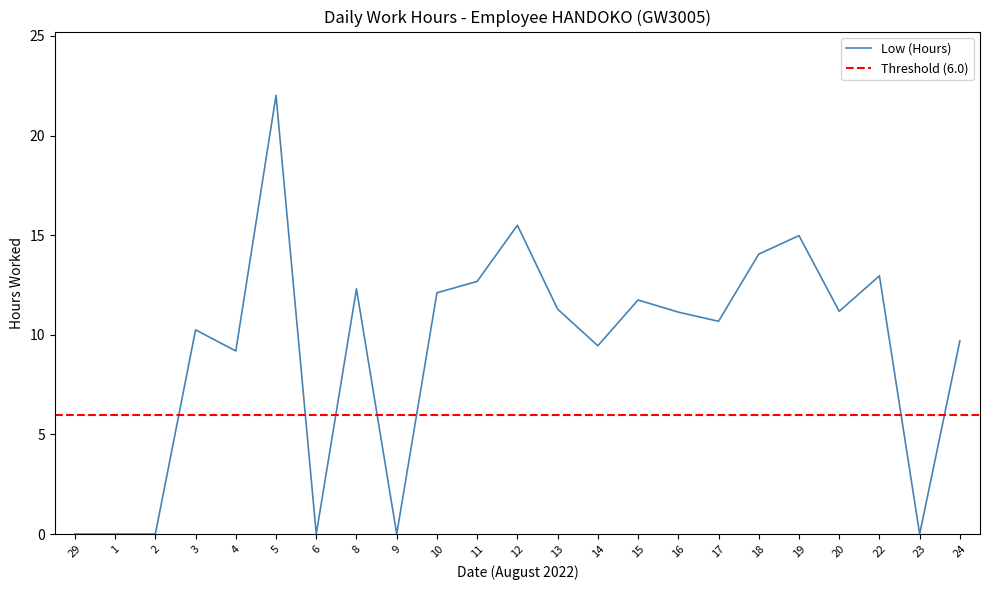

Rank the categories by value from lowest to highest.

29, 1, 2, 6, 9, 23, 4, 14, 24, 3, 17, 16, 20, 13, 15, 10, 8, 11, 22, 18, 19, 12, 5